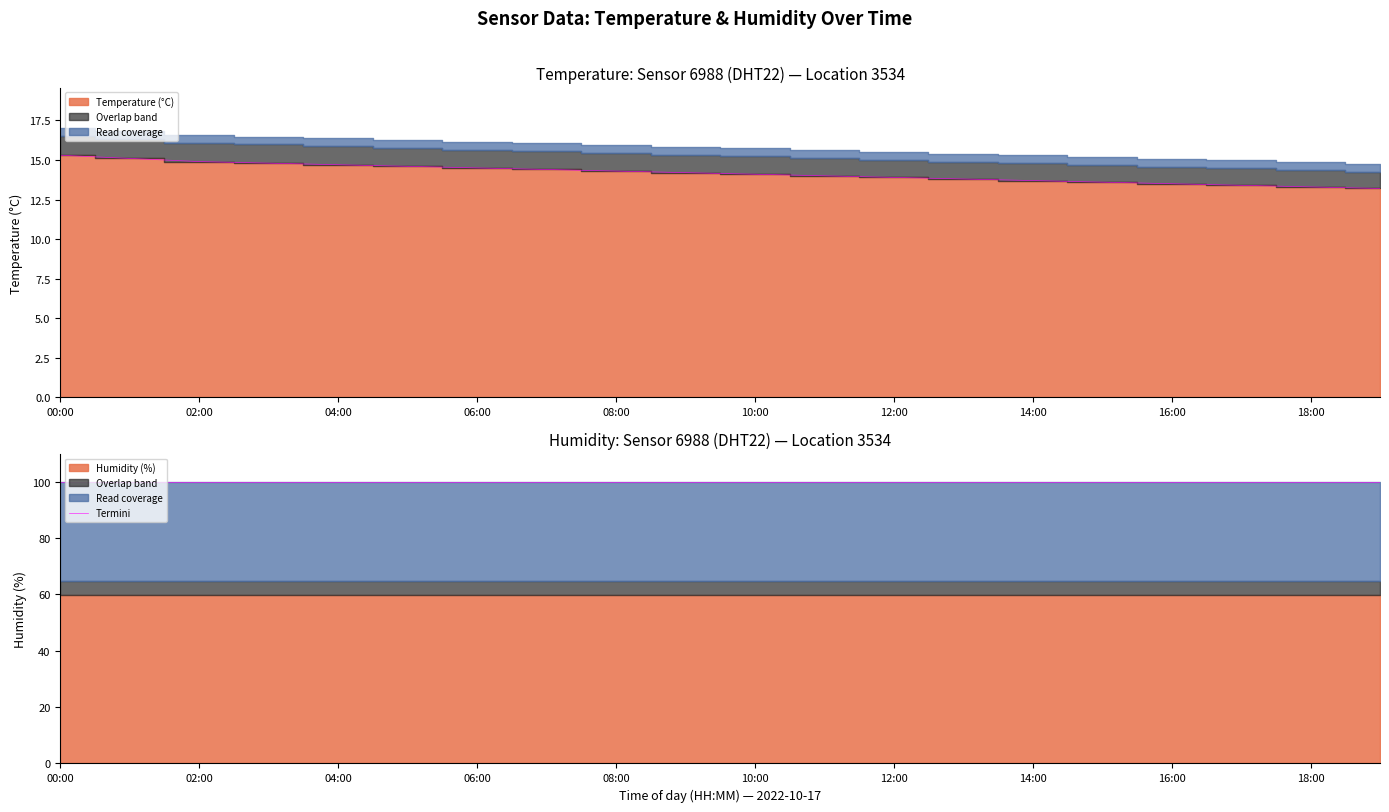

What is the difference between the values at 10:00 and 13:00?

0.3